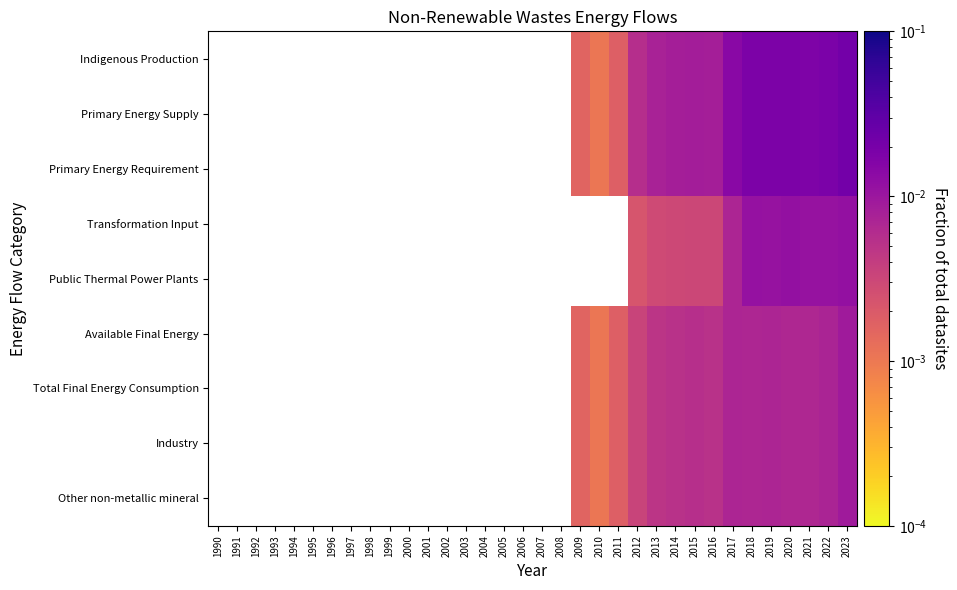

Is the value of Indigenous Production at 2022 greater than the value of Industry at 1997?

No